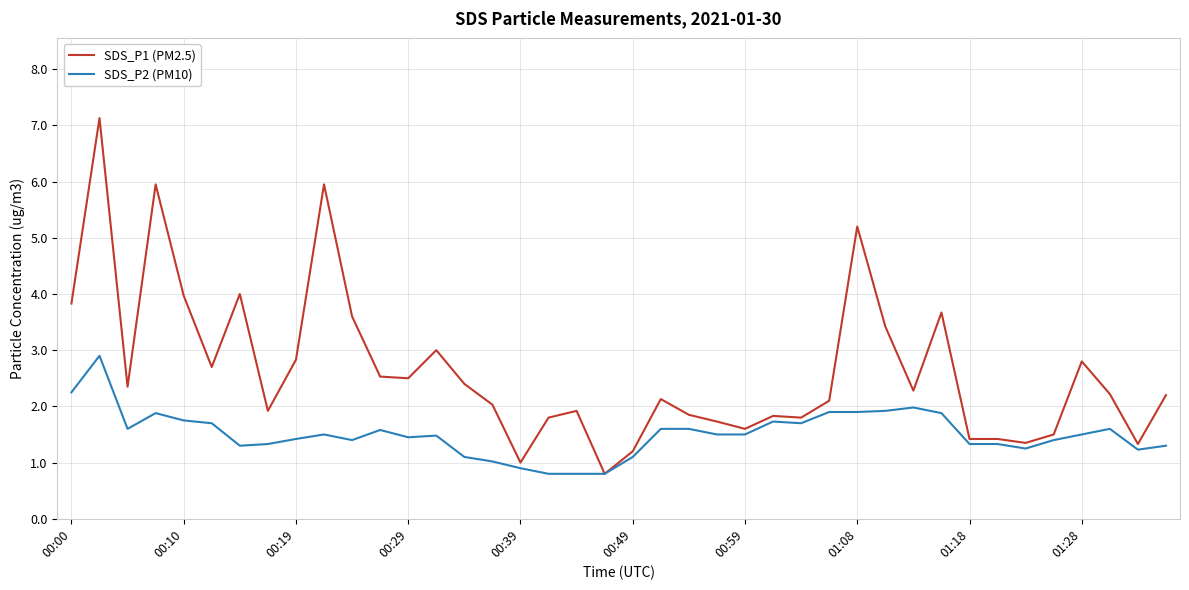

Does the chart have visible grid lines?

Yes